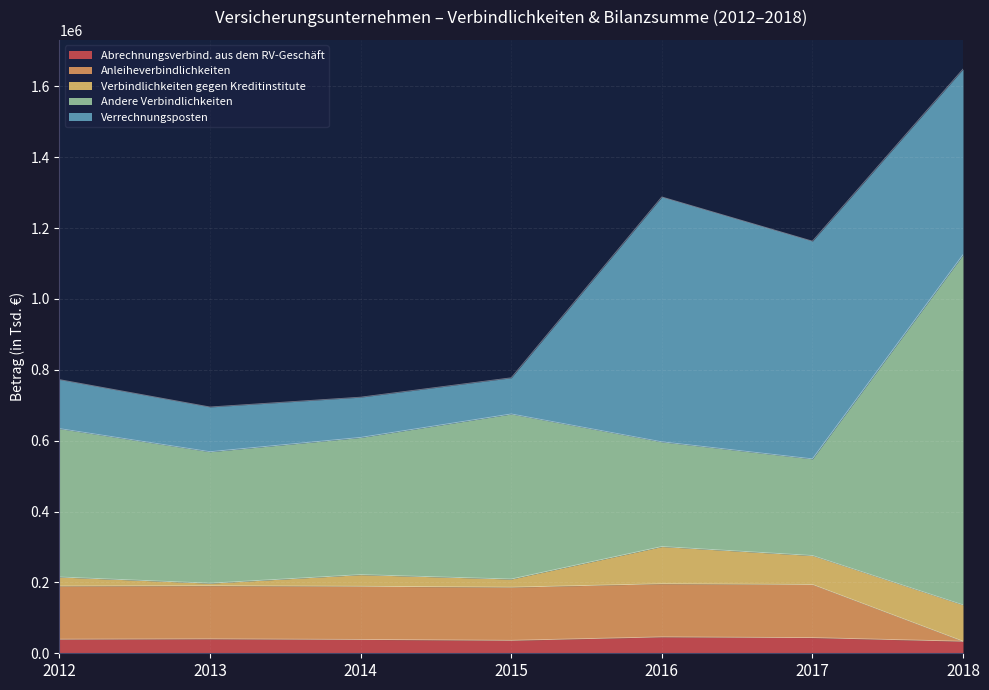

What is the highest value of the Abrechnungsverbind. aus dem RV-Geschäft series?

46260